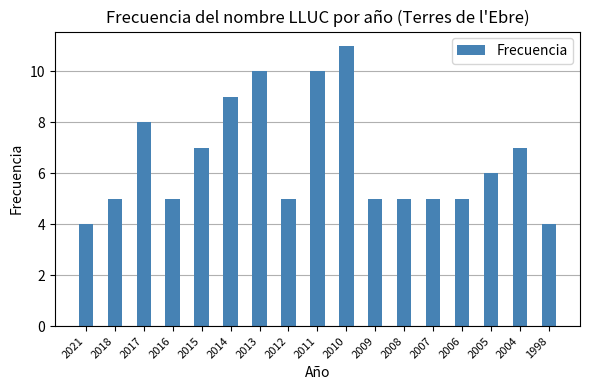

Which label corresponds to the largest value in the chart?

2010